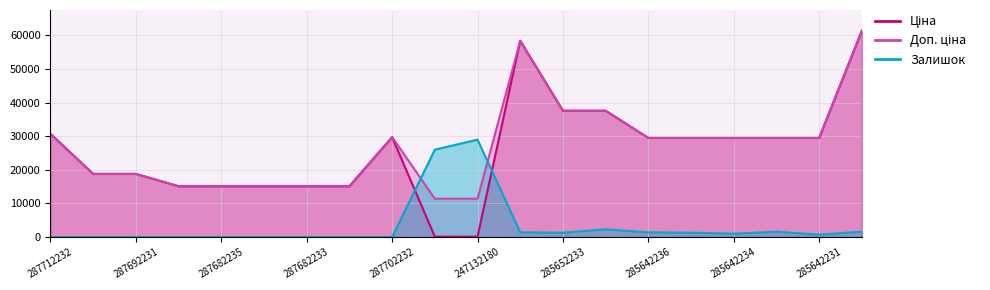

What is the value of the Залишок point at the 12th from the left?

1400.0